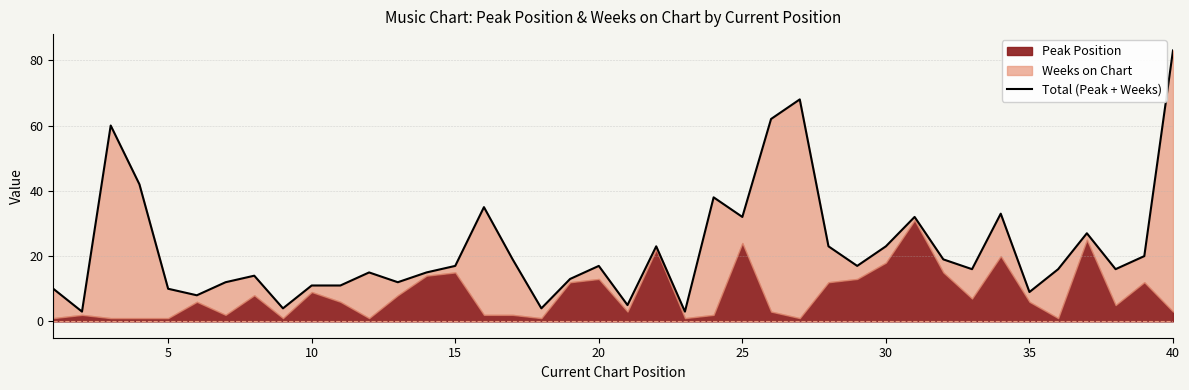

Does the chart have visible grid lines?

Yes